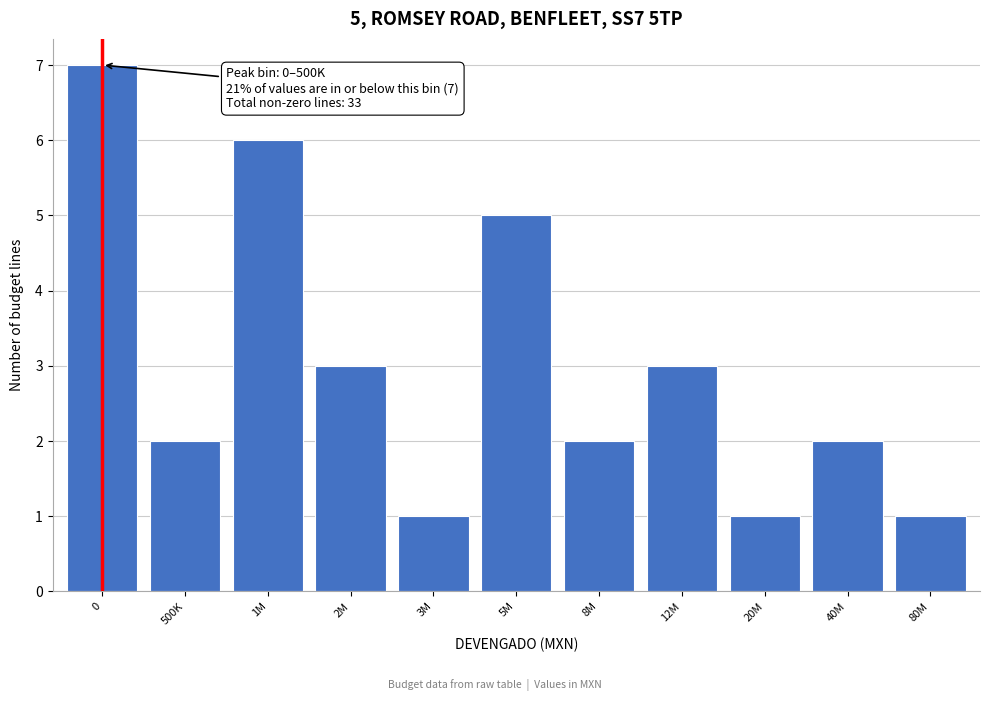

Reading left to right, transcribe all the data shown in this chart.

7	2	6	3	1	5	2	3	1	2	1